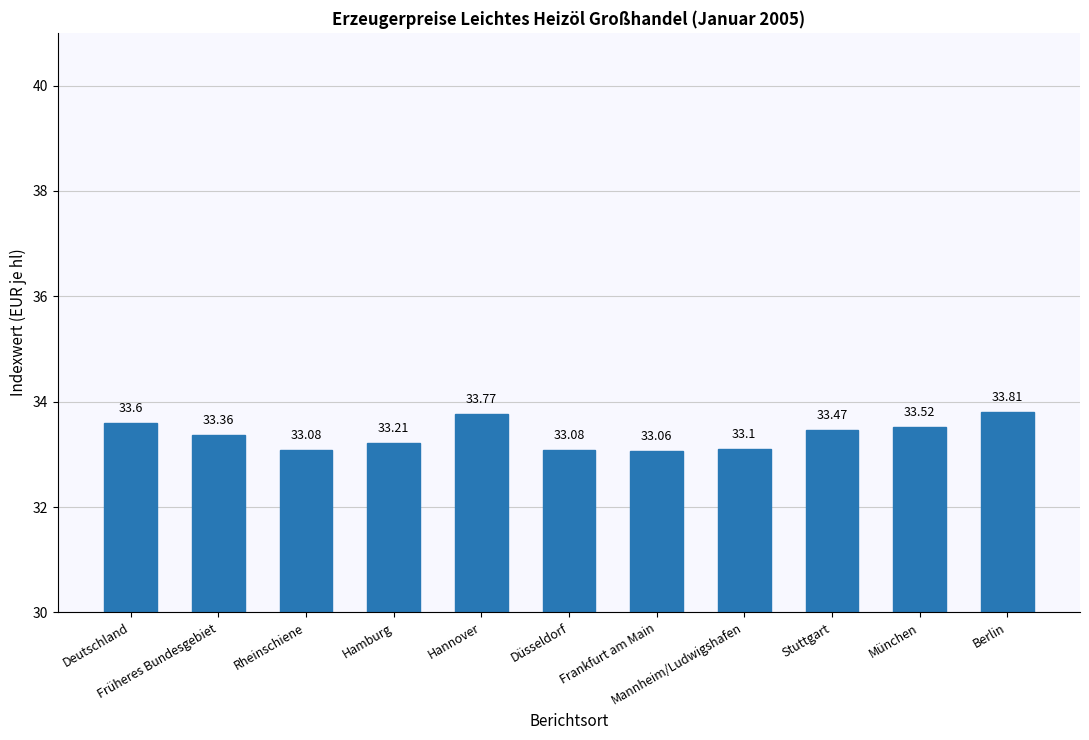

What is the difference between the second highest and second lowest values?

0.7